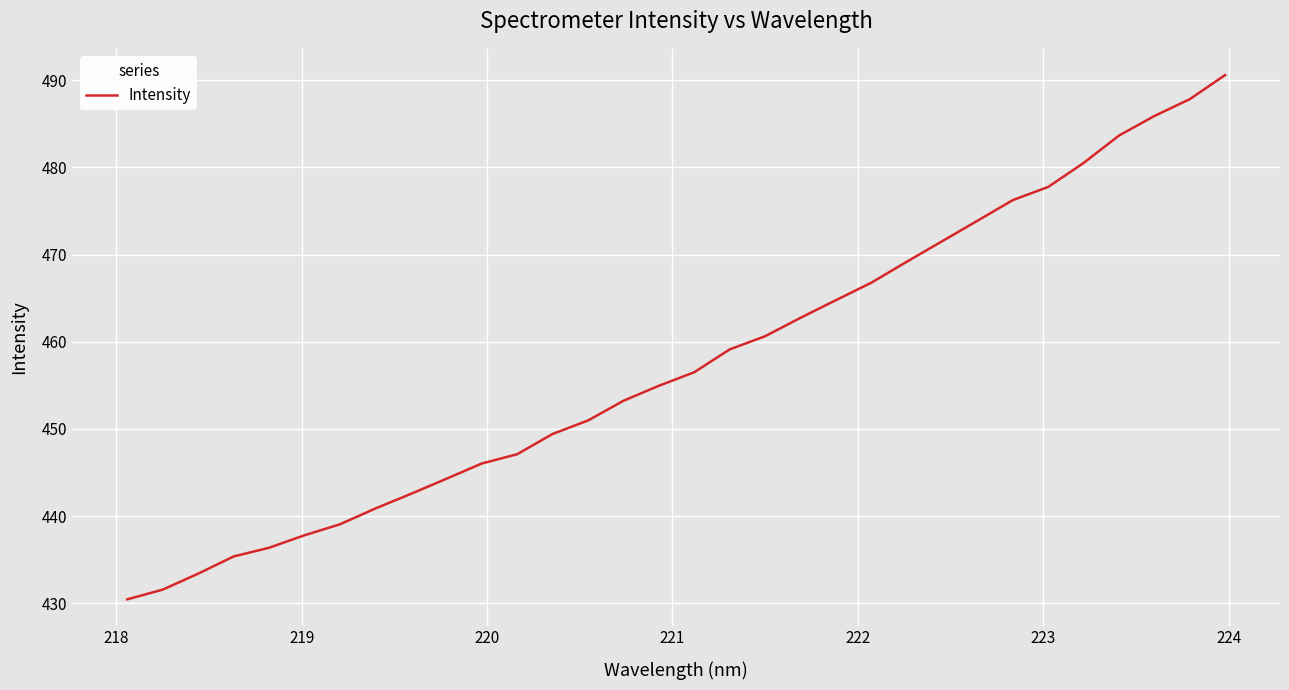

What is the difference between the second highest and second lowest values?

56.3